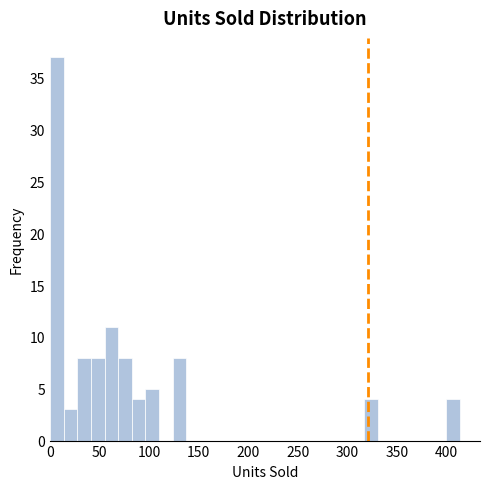

Around what value on the x-axis is the tallest bar? Give the approximate position of its centre, as read against the axis.

5